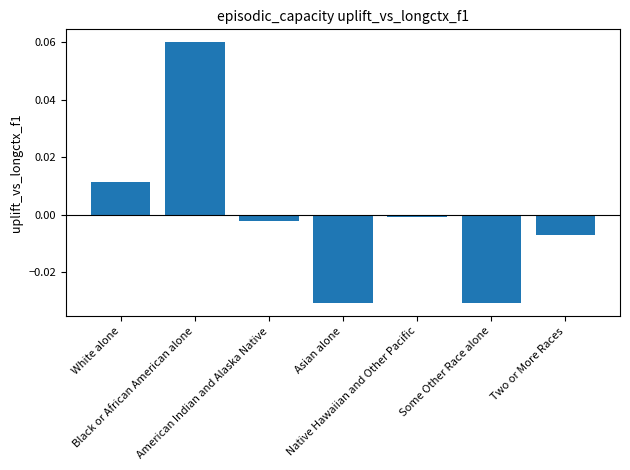

Does the chart contain any negative values?

Yes